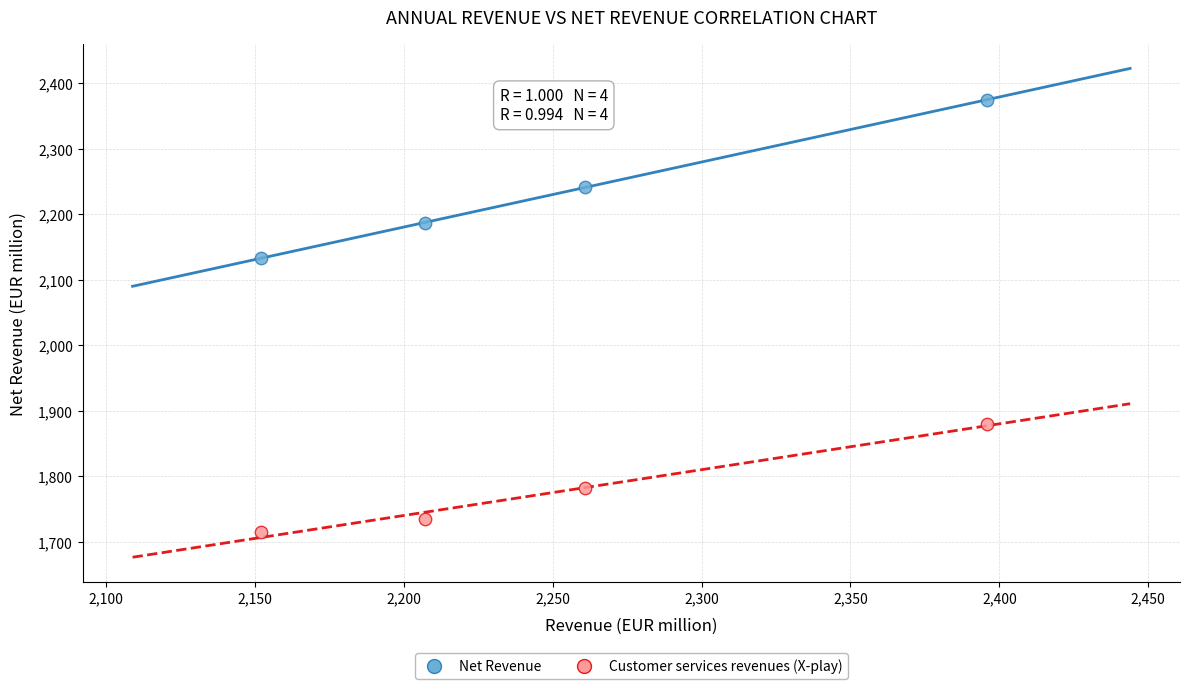

Which series contains the highest Y value?

Net Revenue